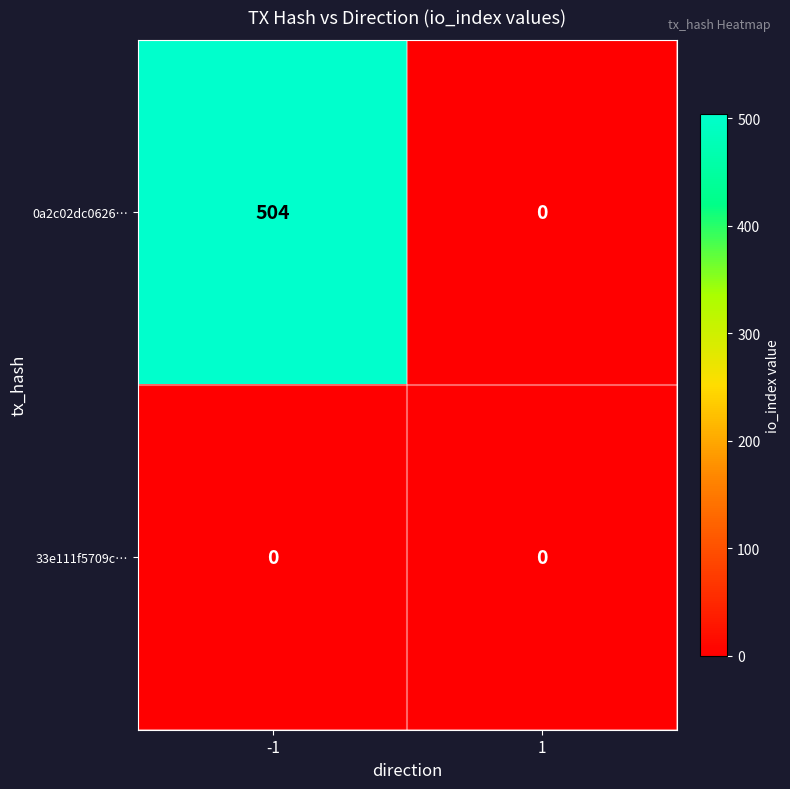

Rank the categories by 0a2c02dc0626… value from highest to lowest.

-1, 1